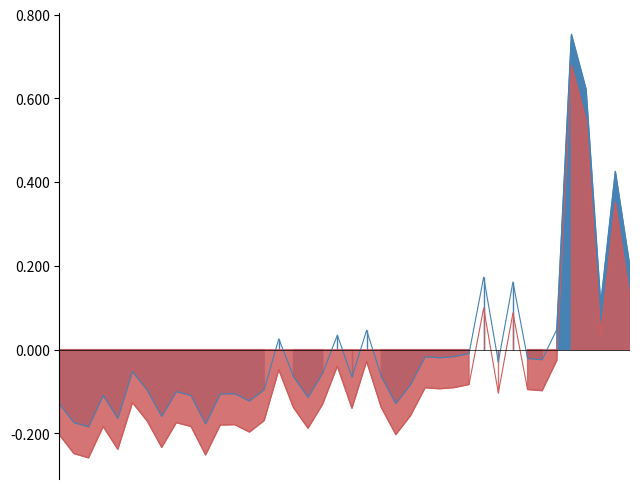

Is it true that the value at 2013-12 is -0.0?

True